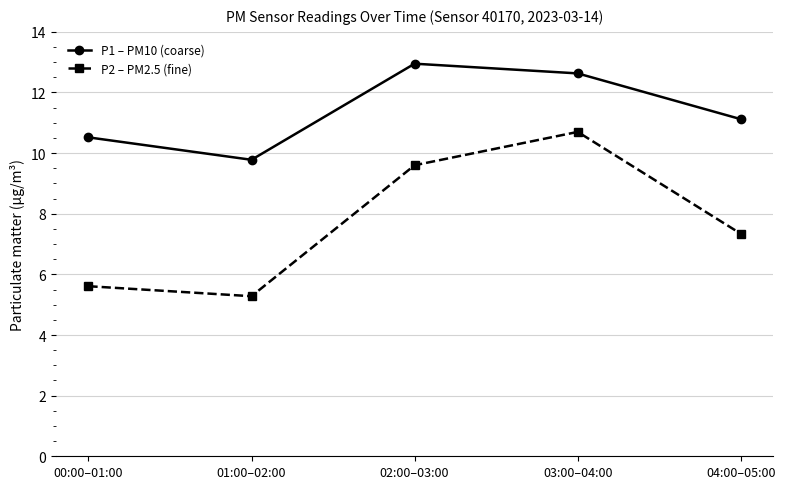

What is the difference between the second highest and minimum values in the P2 – PM2.5 (fine) series?

4.3